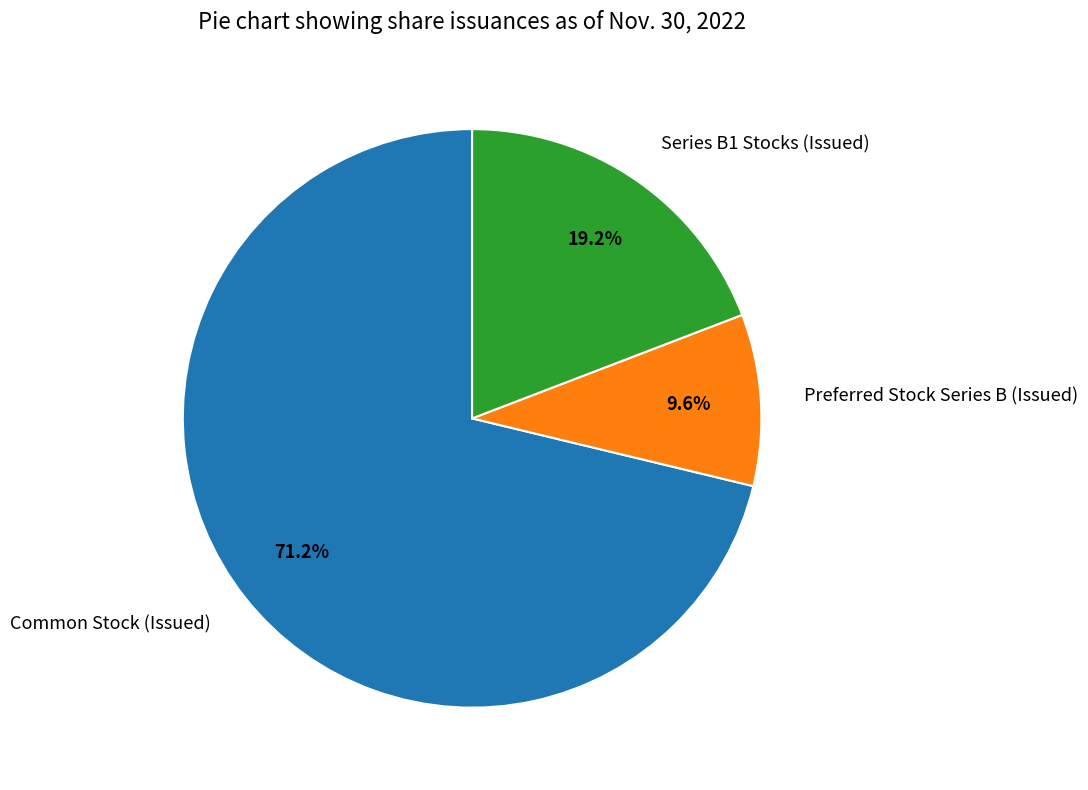

Rank the categories by value from lowest to highest.

Preferred Stock Series B (Issued), Series B1 Stocks (Issued), Common Stock (Issued)